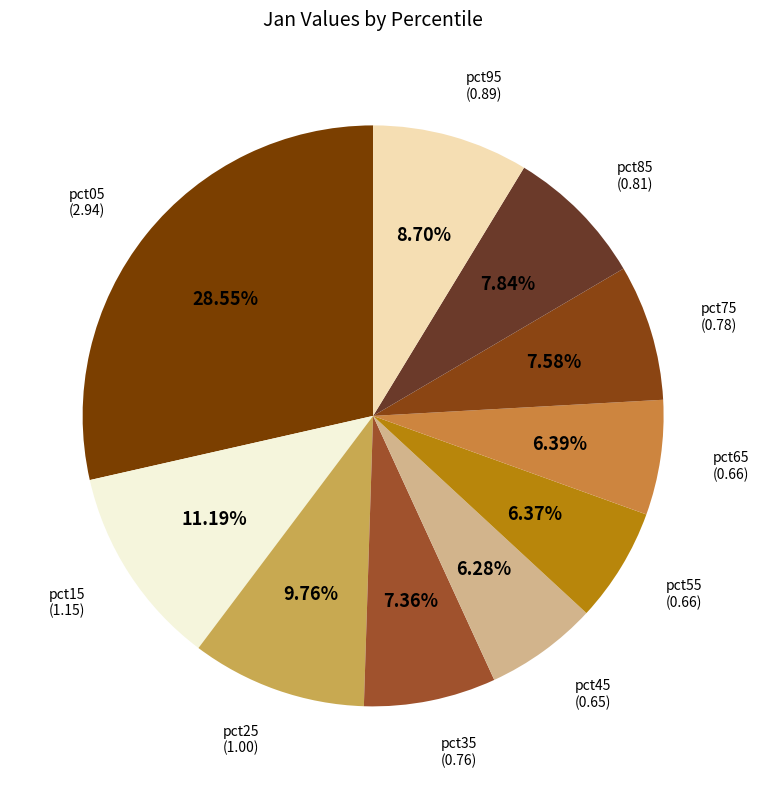

Which has a higher value, pct95 or pct25?

pct25